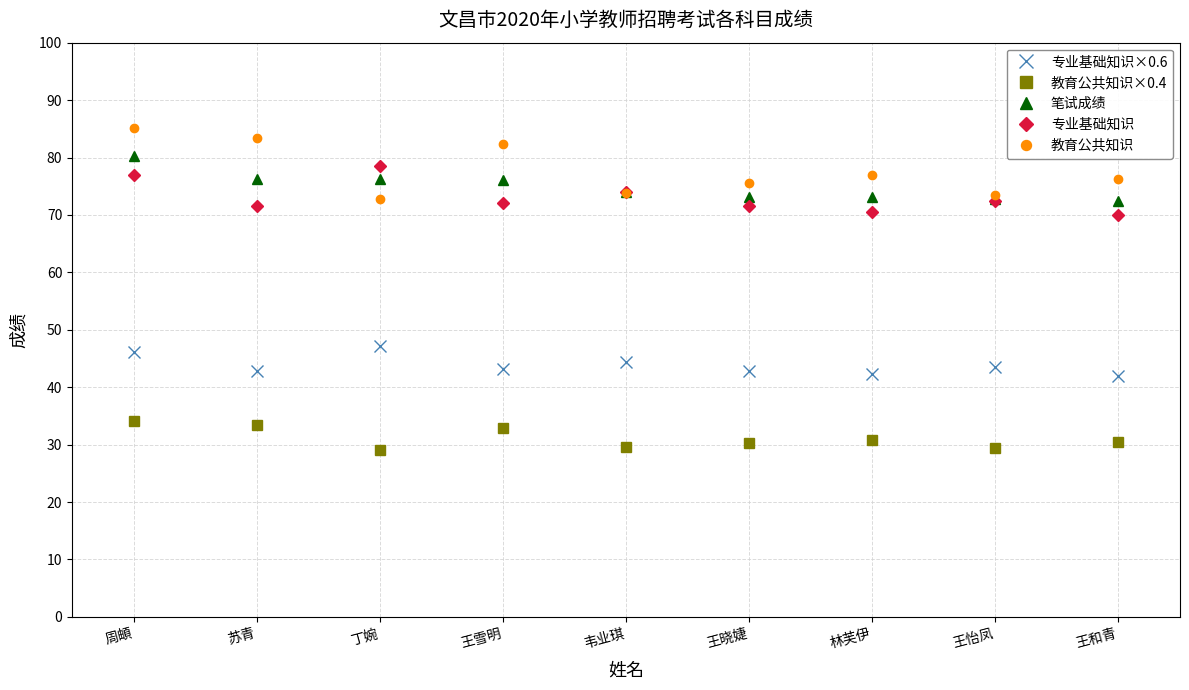

True or false: 专业基础知识×0.6 and 教育公共知识 cross at least once.

False